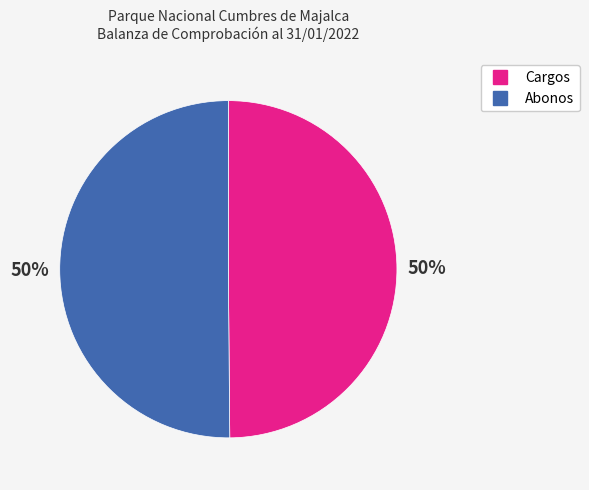

Combined, do Cargos and Abonos account for over 50%?

Yes